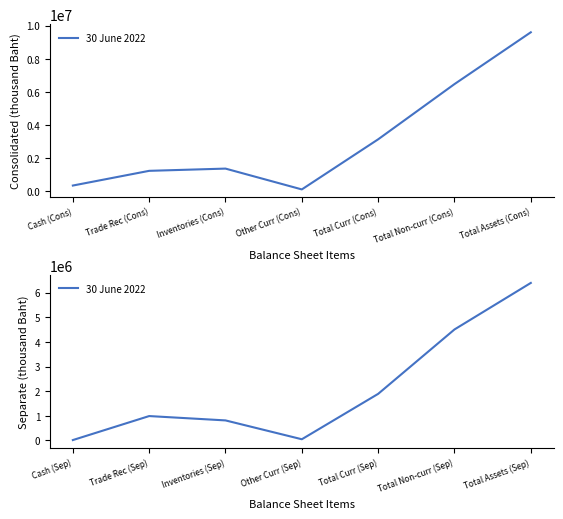

Does the chart have visible grid lines?

No